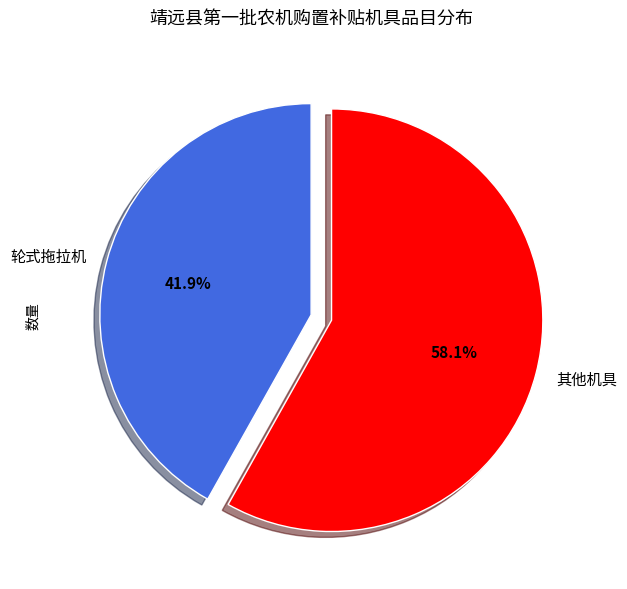

What portion of the pie excludes 轮式拖拉机?

58.1%